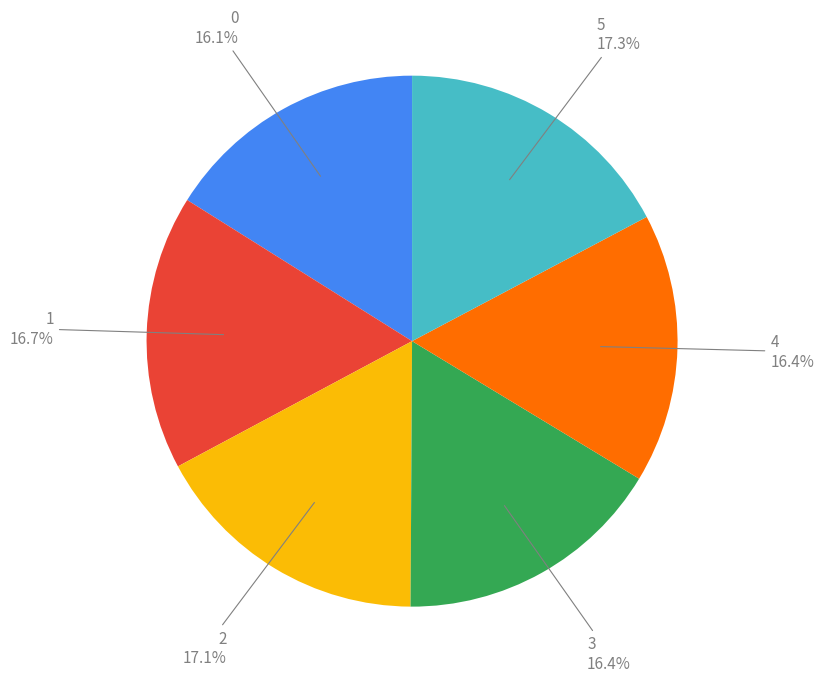

How many segments does this pie chart have?

6